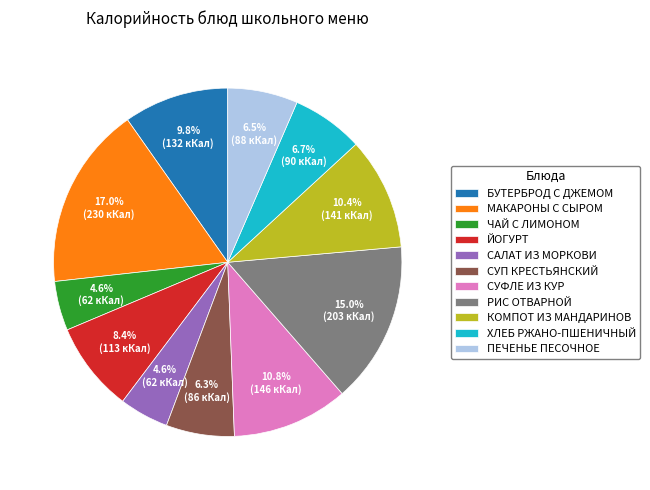

Count the number of slices in the pie.

11